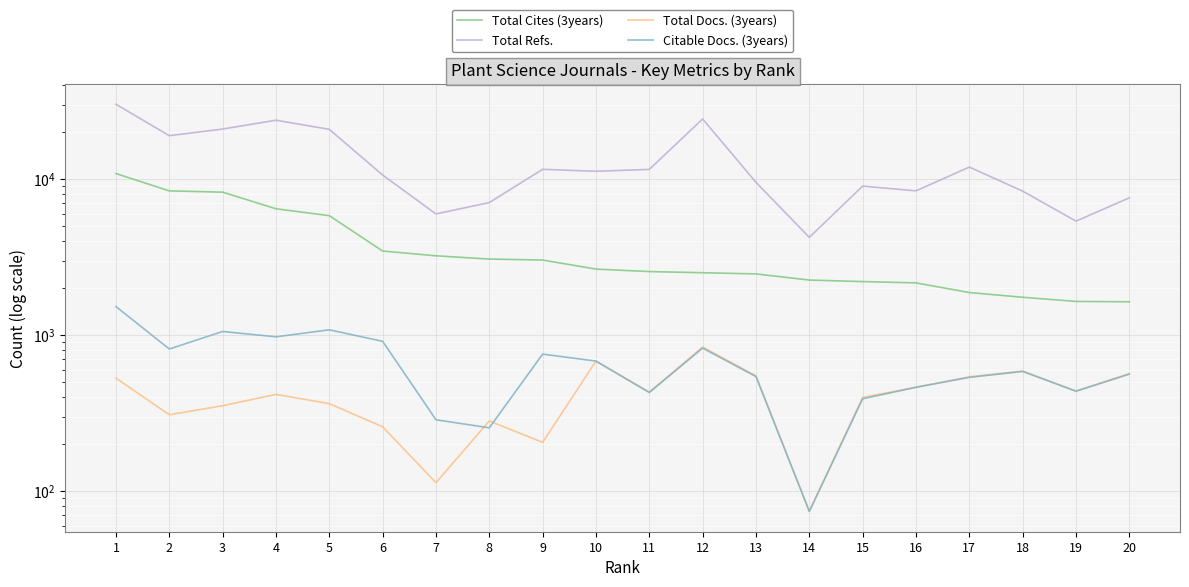

Reading left to right, transcribe all the data shown in this chart.

Total Cites (3years): 10836	8390	8237	6442	5820	3453	3218	3067	3023	2645	2550	2507	2463	2250	2199	2158	1871	1745	1641	1632
Total Refs.: 30135	18951	20901	23819	20811	10604	5969	7063	11536	11207	11526	24261	9516	4225	9001	8397	11924	8361	5369	7572
Total Docs. (3years): 529	308	352	416	363	258	113	281	205	680	430	838	547	74	398	462	539	587	437	566
Citable Docs. (3years): 1522	813	1053	973	1079	911	286	254	754	680	428	824	541	74	390	462	535	584	436	561